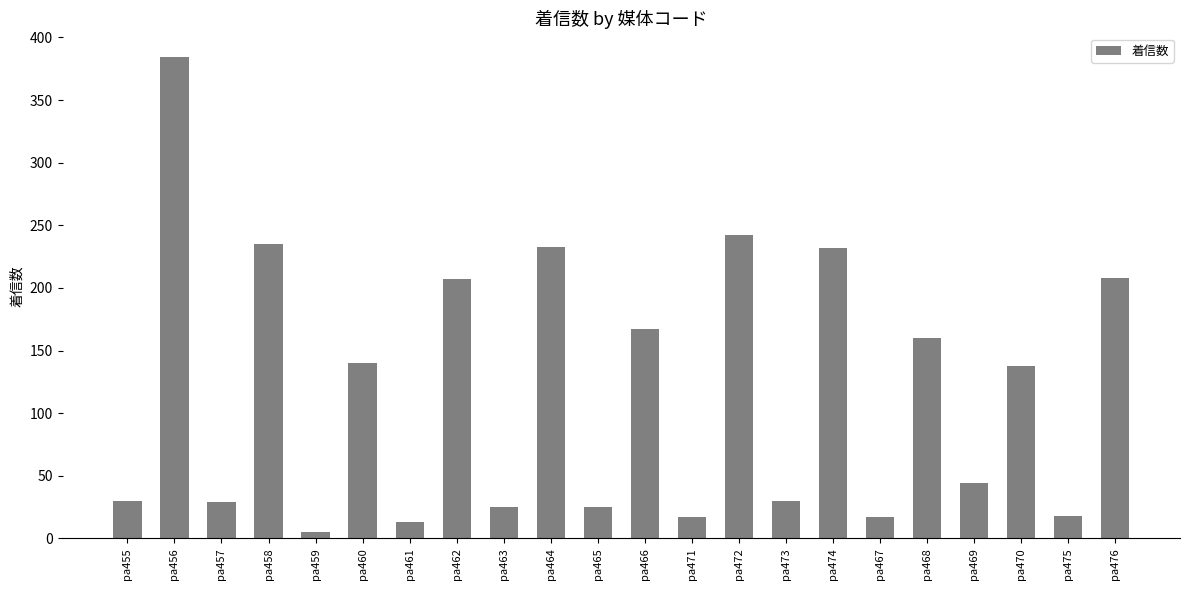

How many series are shown in this chart?

1